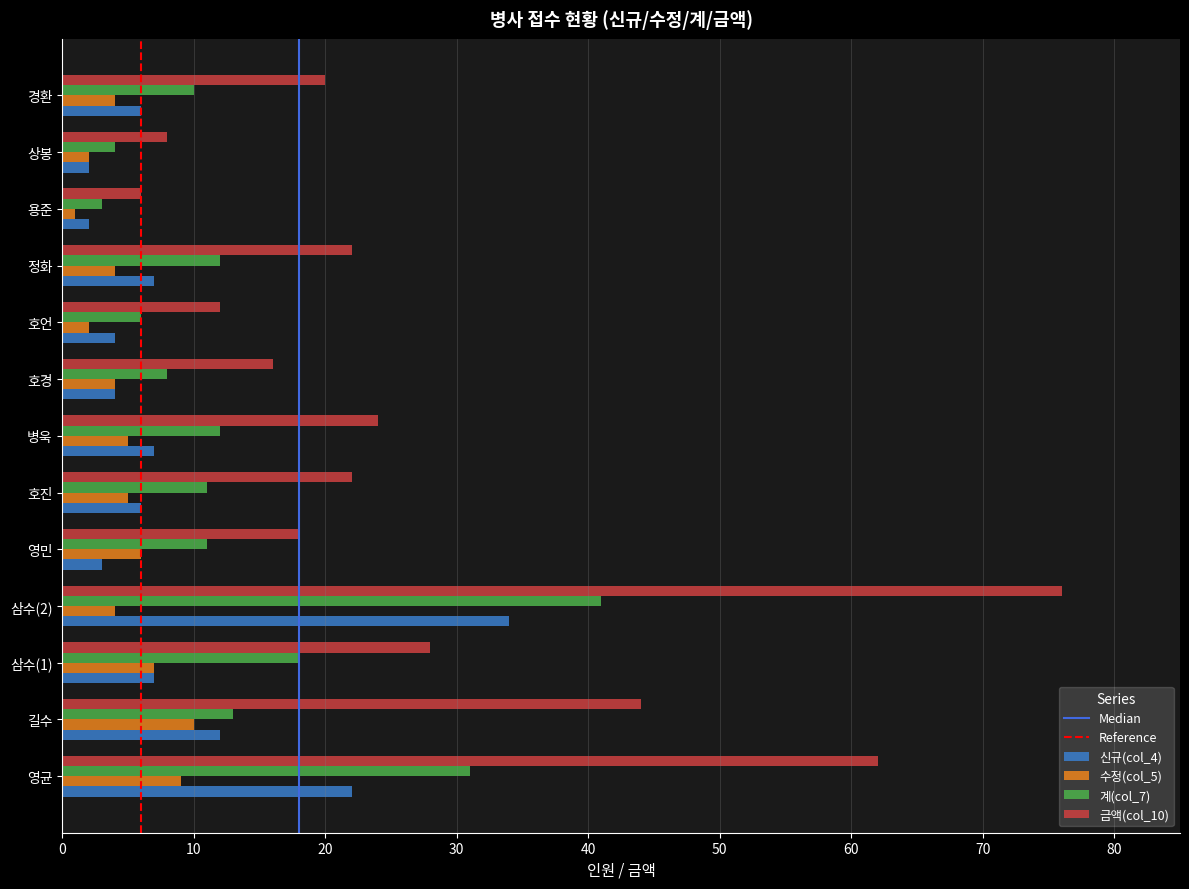

Which series changed the most between 영균 and 상봉?

금액(col_10)